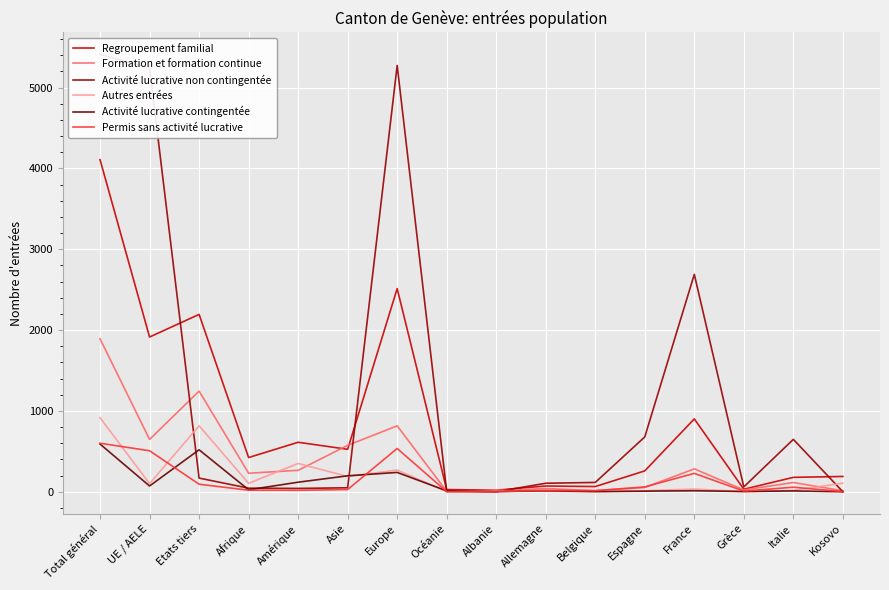

Reading left to right, extract all data points from this chart.

Regroupement familial: Total général=4108	UE / AELE=1914	Etats tiers=2194	Afrique=423	Amérique=612	Asie=525	Europe=2513	Océanie=27	Albanie=19	Allemagne=71	Belgique=64	Espagne=258	France=901	Grèce=31	Italie=178	Kosovo=189
Formation et formation continue: Total général=1892	UE / AELE=647	Etats tiers=1245	Afrique=229	Amérique=265	Asie=574	Europe=815	Océanie=5	Albanie=12	Allemagne=40	Belgique=13	Espagne=52	France=283	Grèce=22	Italie=114	Kosovo=12
Activité lucrative non contingentée: Total général=5412	UE / AELE=5243	Etats tiers=169	Afrique=44	Amérique=41	Asie=49	Europe=5274	Océanie=4	Albanie=0	Allemagne=105	Belgique=115	Espagne=678	France=2689	Grèce=60	Italie=648	Kosovo=0
Autres entrées: Total général=916	UE / AELE=100	Etats tiers=816	Afrique=104	Amérique=350	Asie=189	Europe=268	Océanie=2	Albanie=15	Allemagne=6	Belgique=1	Espagne=13	France=33	Grèce=1	Italie=17	Kosovo=106
Activité lucrative contingentée: Total général=590	UE / AELE=71	Etats tiers=519	Afrique=24	Amérique=118	Asie=197	Europe=239	Océanie=11	Albanie=2	Allemagne=12	Belgique=2	Espagne=7	France=12	Grèce=3	Italie=10	Kosovo=0
Permis sans activité lucrative: Total général=600	UE / AELE=507	Etats tiers=93	Afrique=19	Amérique=18	Asie=27	Europe=535	Océanie=1	Albanie=1	Allemagne=17	Belgique=13	Espagne=60	France=227	Grèce=8	Italie=56	Kosovo=2